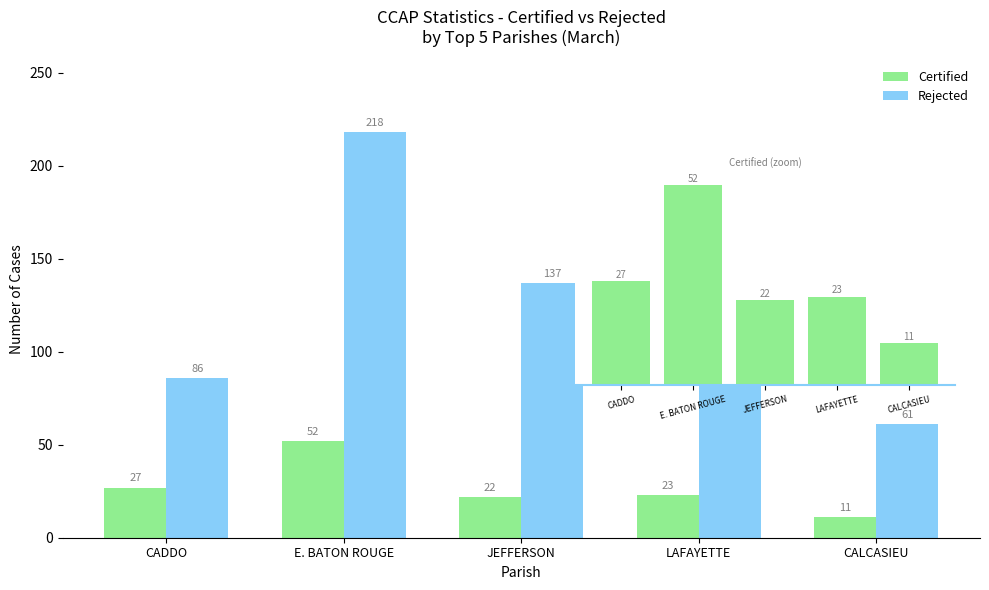

Reading left to right, list all the values displayed in this chart.

Certified: 27	52	22	23	11
Rejected: 86	218	137	132	61